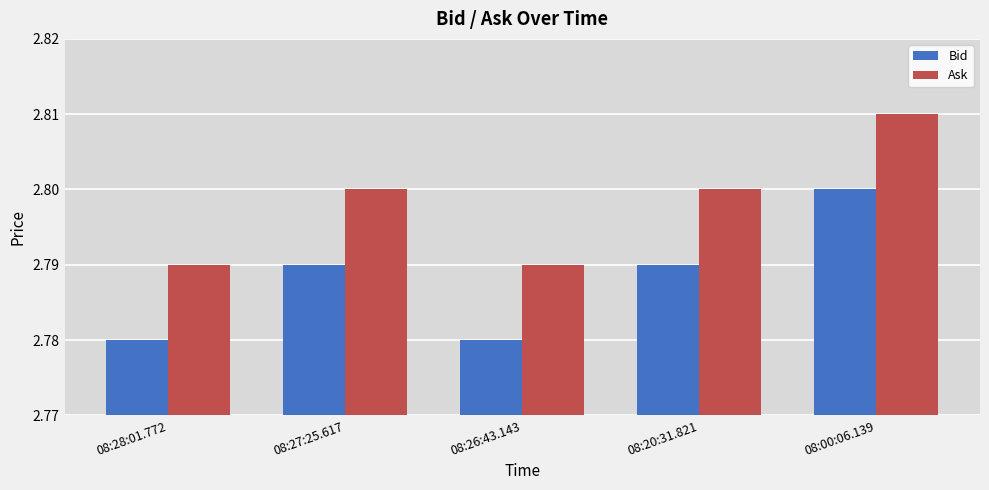

Rank the series at 08:20:31.821 from lowest to highest value.

Bid, Ask